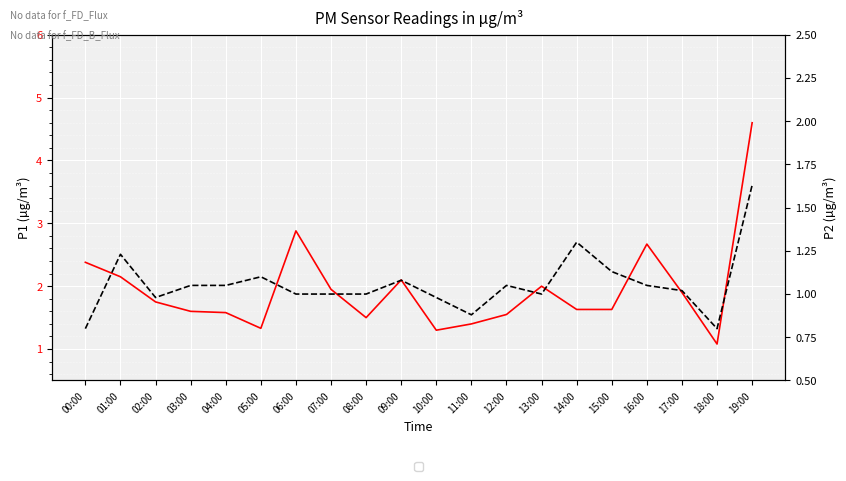

What is the spread (max minus min) of values at 14:00?

0.3